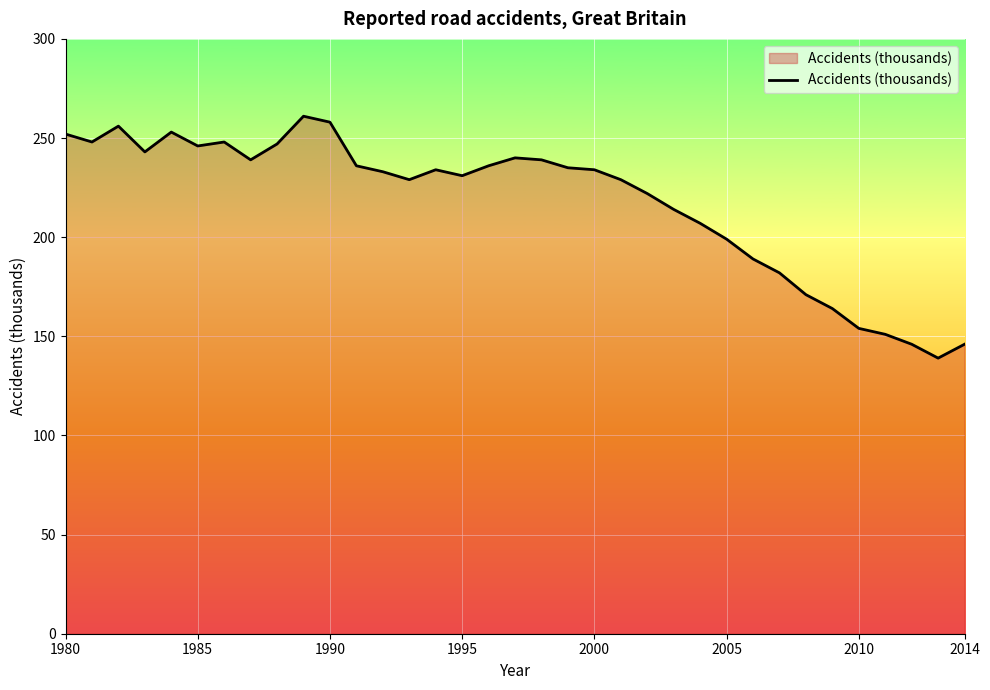

What is the greatest value displayed?

261